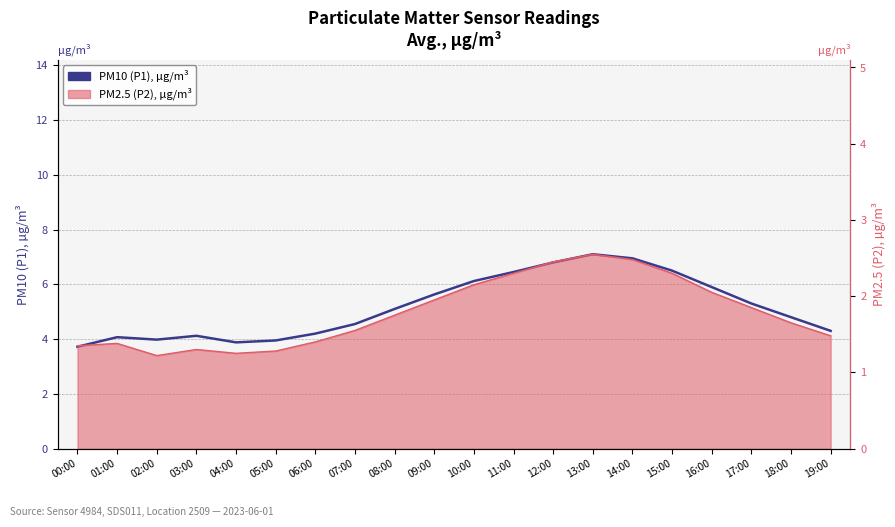

What is the average value?

5.2